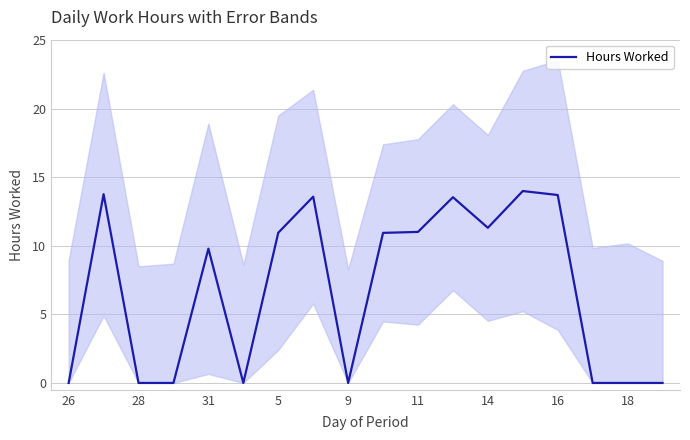

The Hours Worked series shows 10.9 at 5. True or false?

True